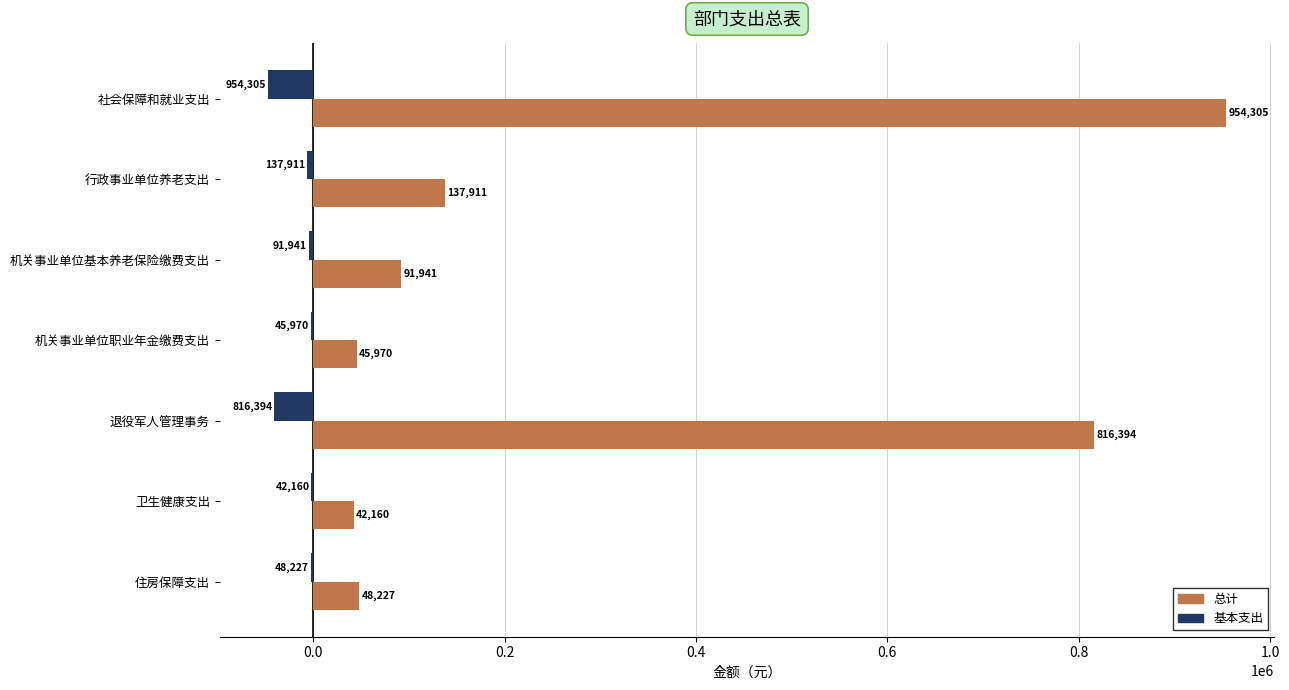

Which series has the widest spread of values?

总计